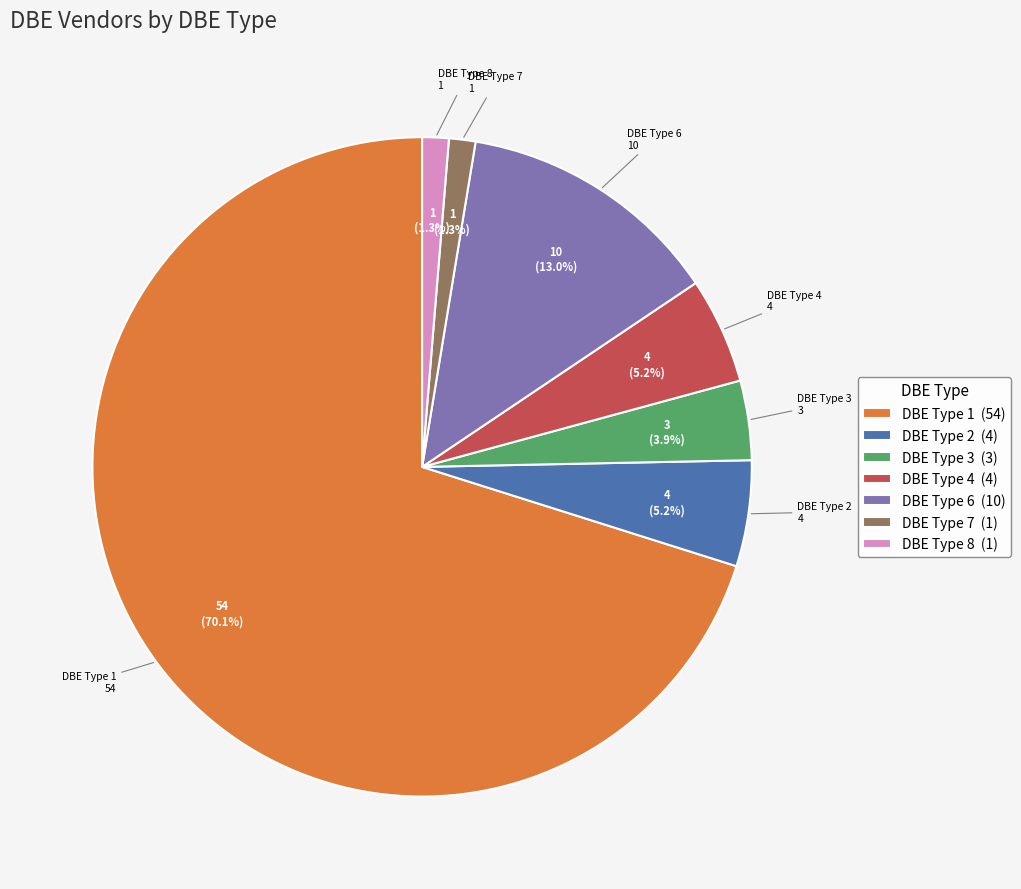

What percentage do DBE Type 8 (1) and DBE Type 6 (10) together represent?

14.3%